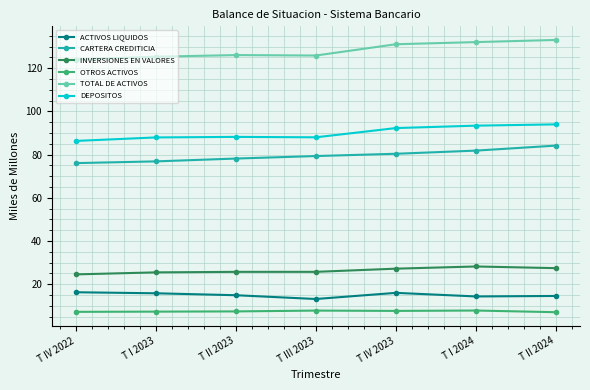

True or false: TOTAL DE ACTIVOS and DEPOSITOS intersect in this chart.

False